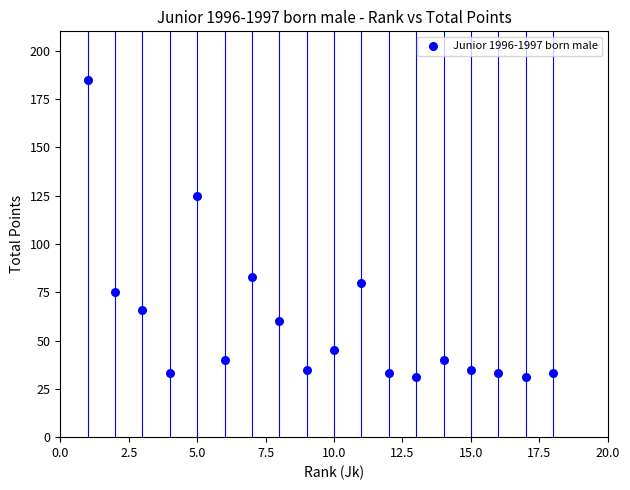

What Y value in the scatter plot is closest to 108?

125